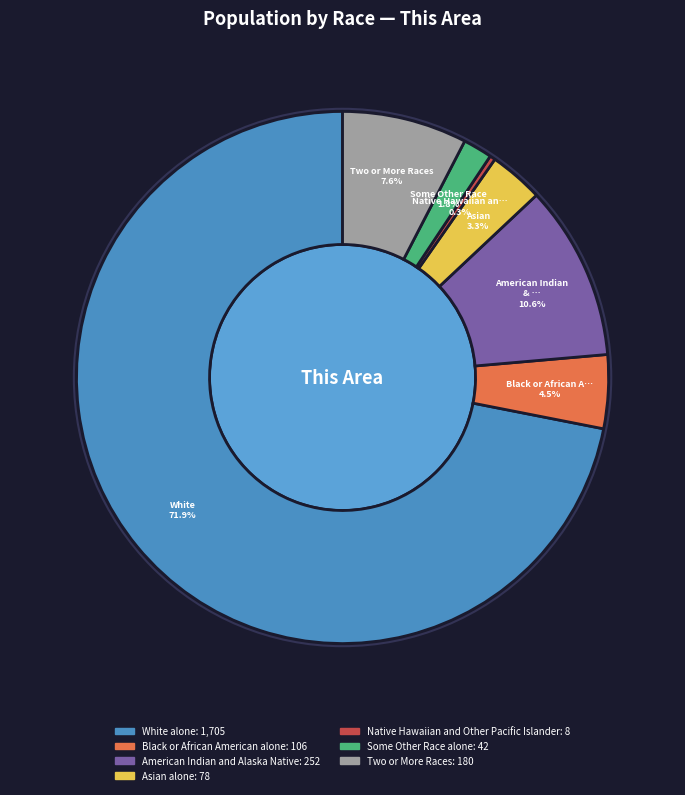

What percentage is the White alone slice, to the nearest percent?

72%